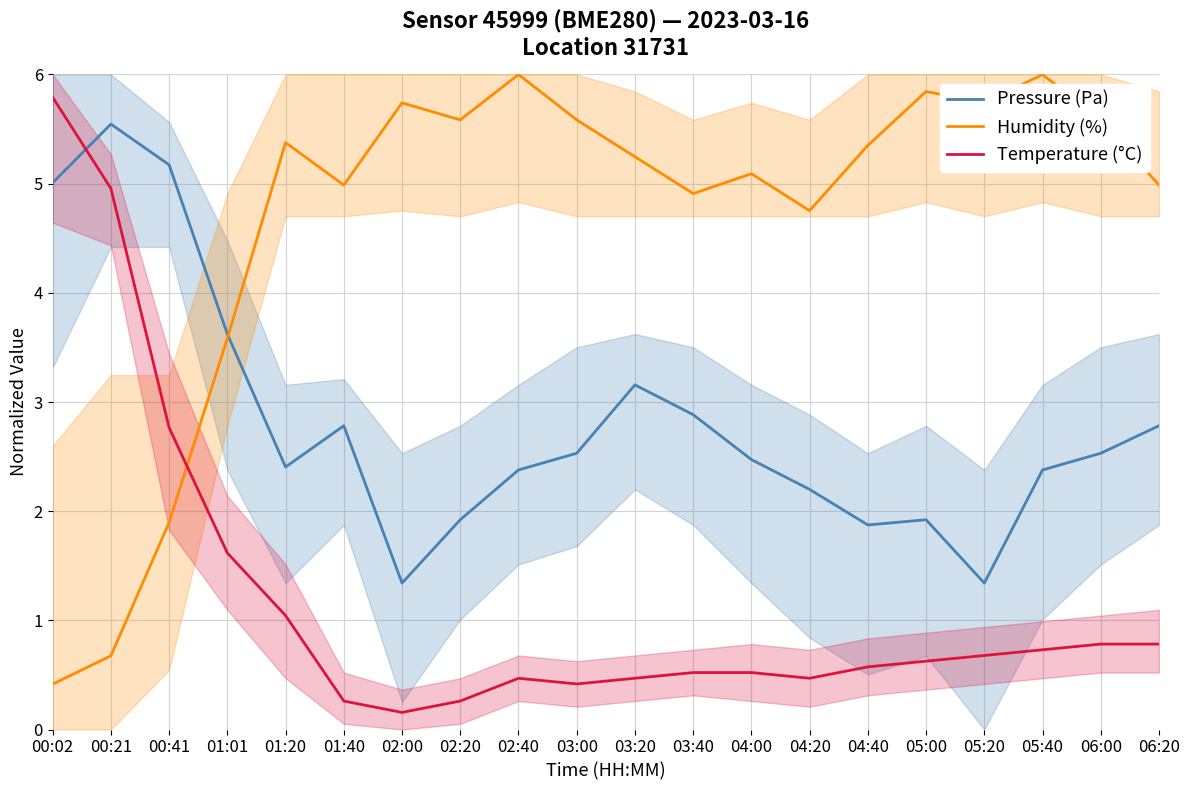

What is the spread (max minus min) of values at 04:00?

4.6